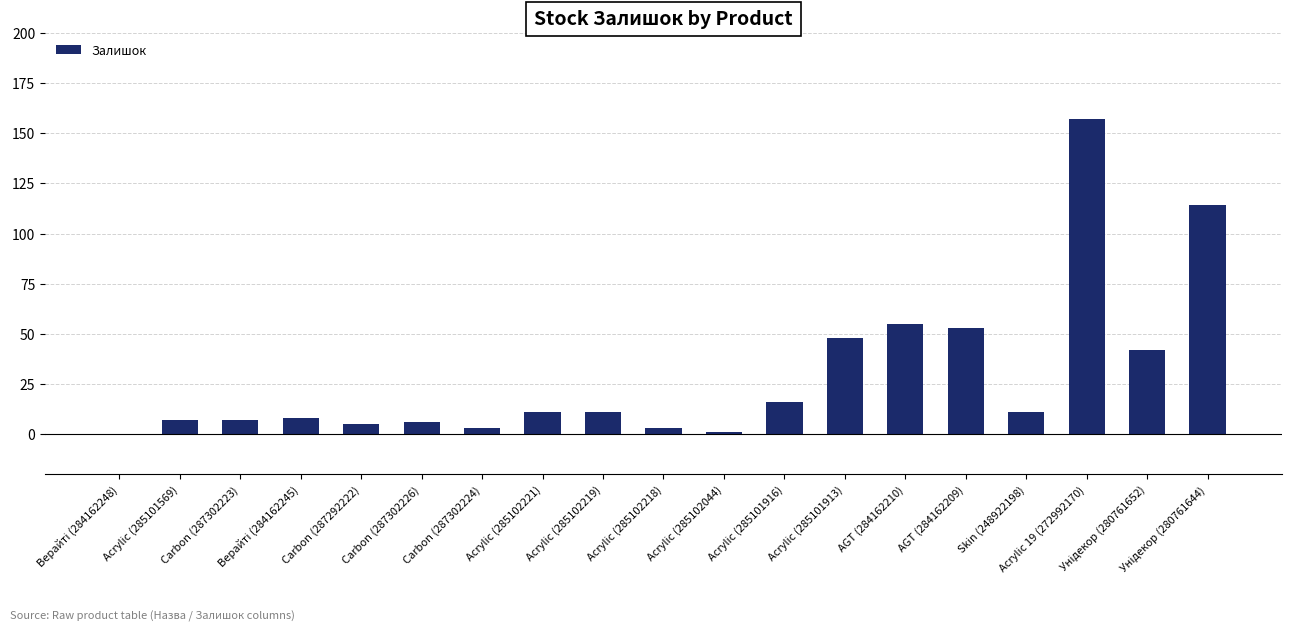

What is the sum of the values at Acrylic (285102219) and Acrylic (285102221)?

22